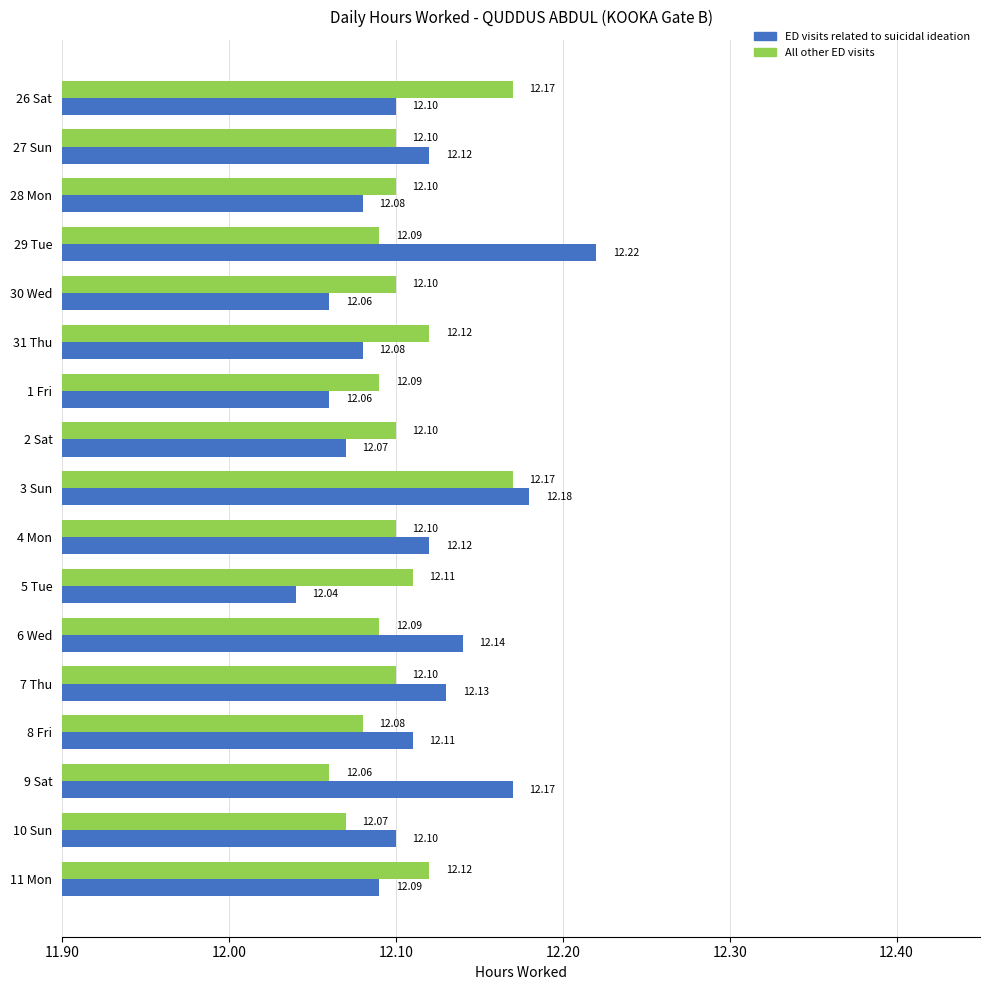

At 4 Mon, list the series in order from largest to smallest.

ED visits related to suicidal ideation, All other ED visits